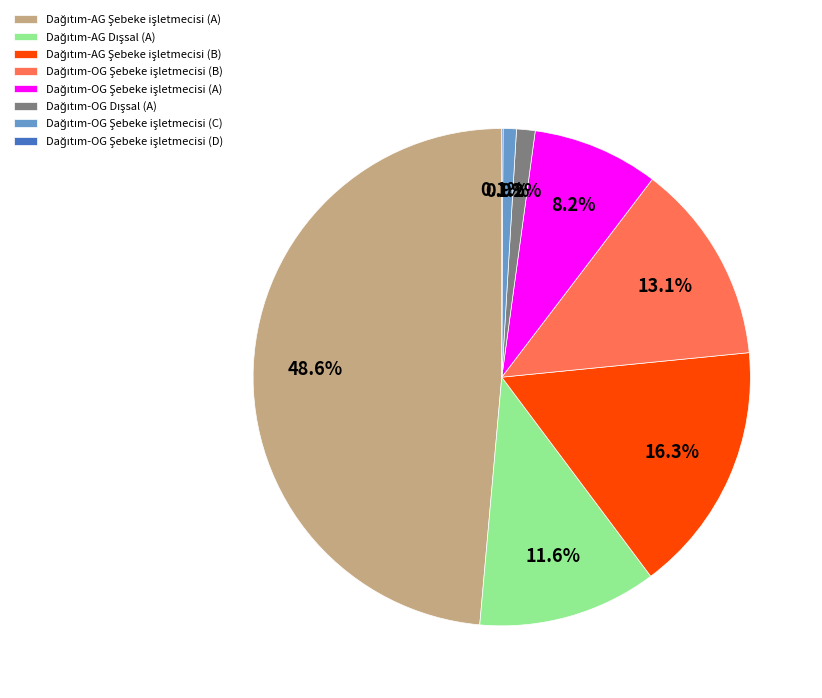

Is there any slice that represents more than half of the pie?

No